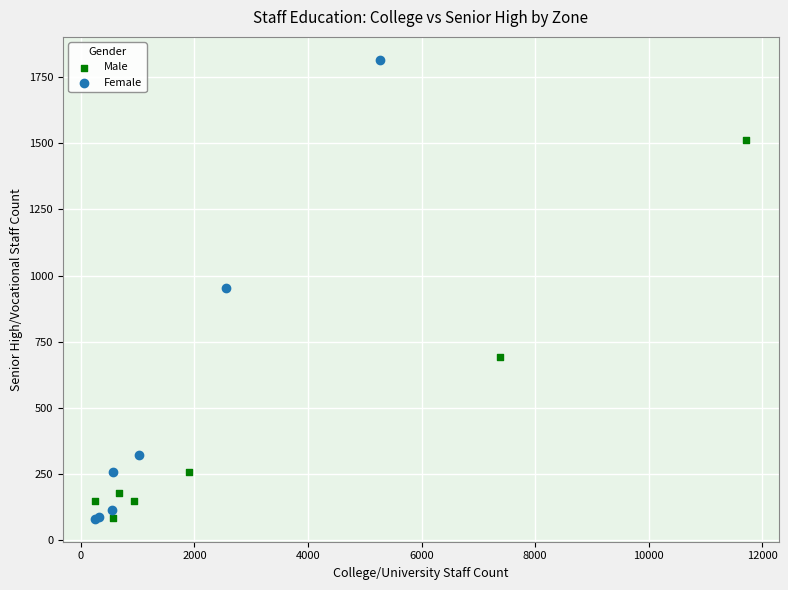

Which series has the widest spread of Y values?

Female